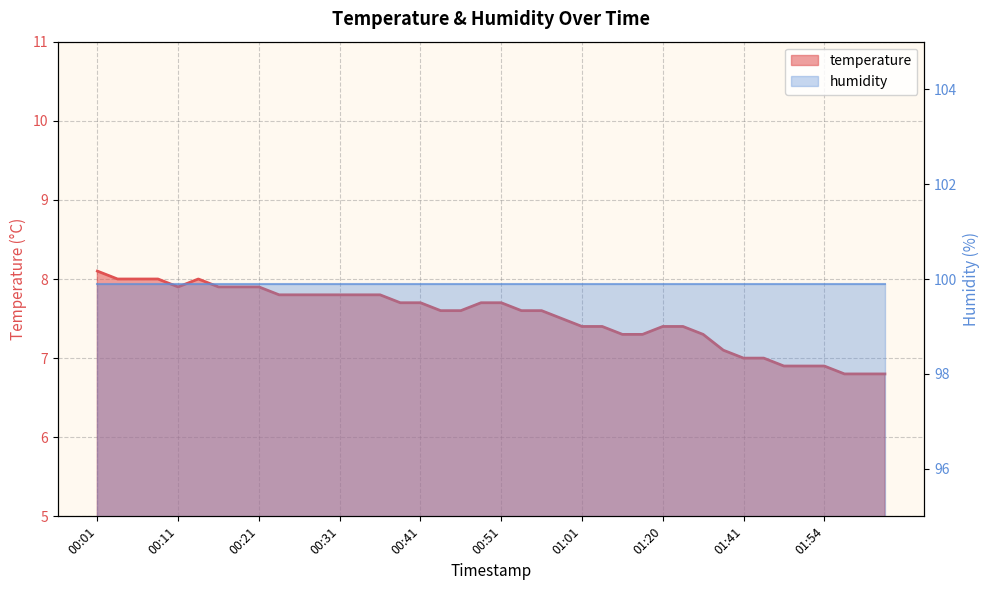

Where does the data first go above 7?

00:01